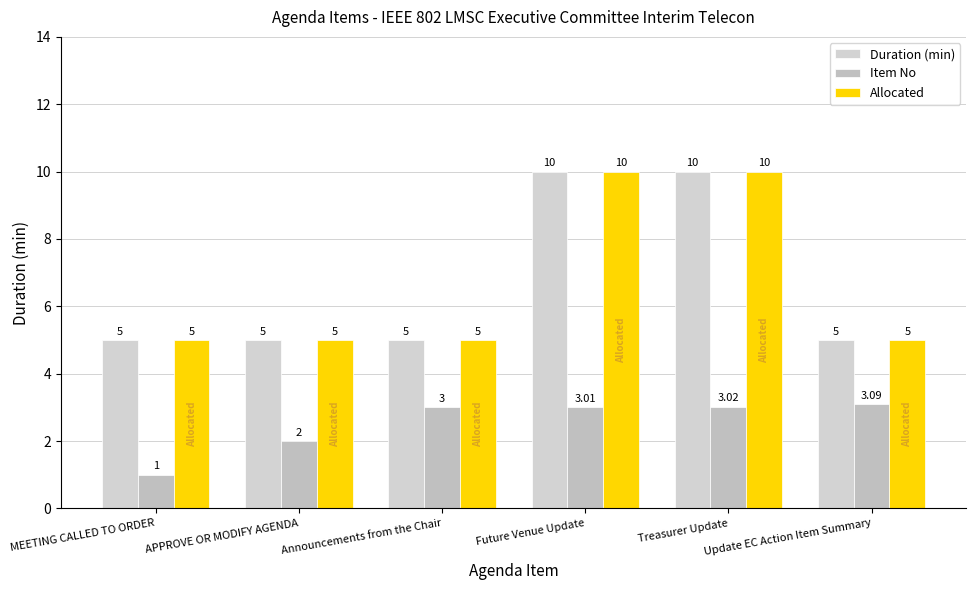

The value of Allocated at Announcements from the Chair is 1.1. True or false?

False